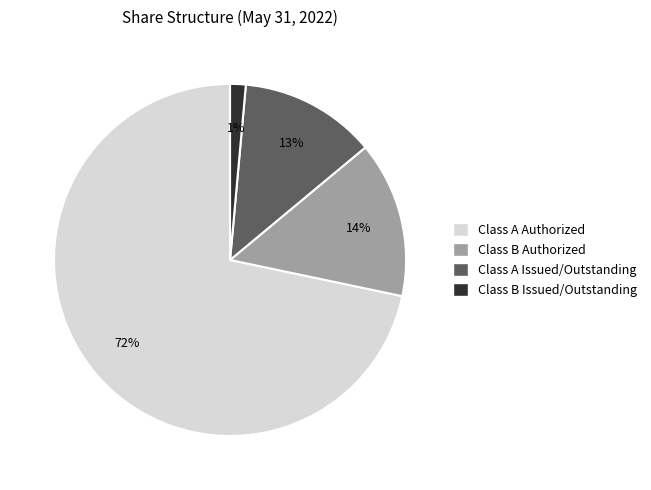

Does Class A Authorized represent more than half of the total?

Yes